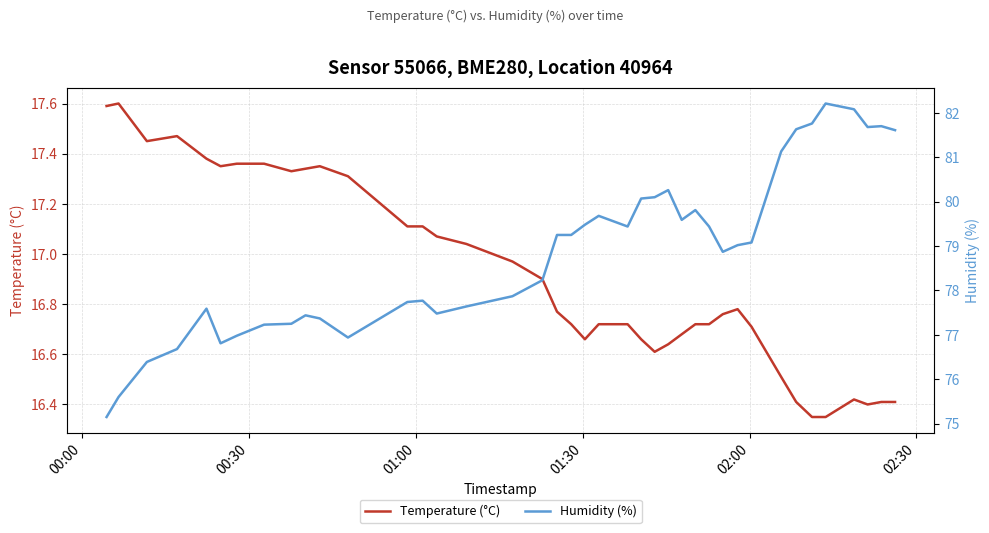

What are all the series names shown in the legend?

Temperature (°C), Humidity (%)